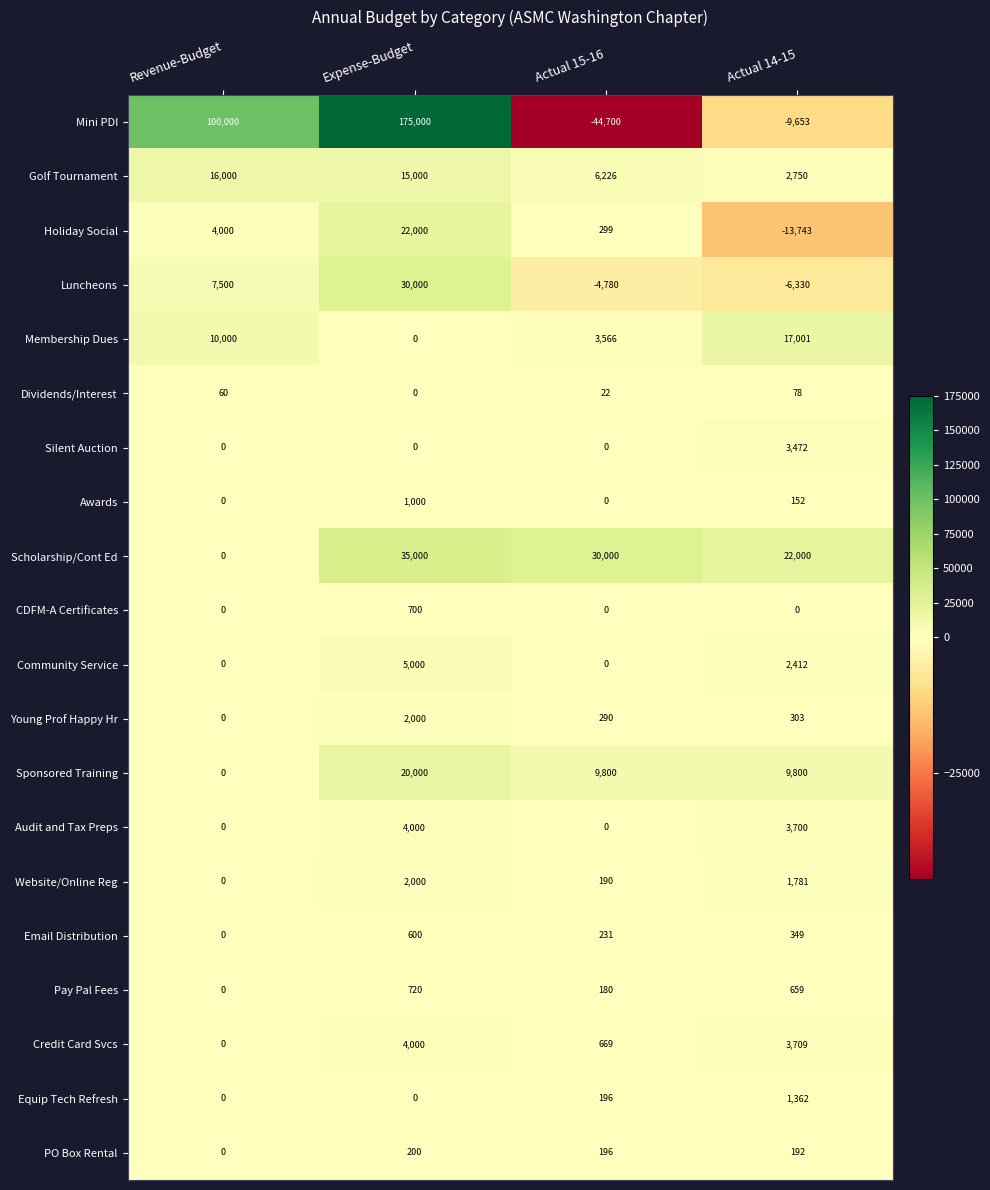

Which series changed the most between Revenue-Budget and Expense-Budget?

Mini PDI